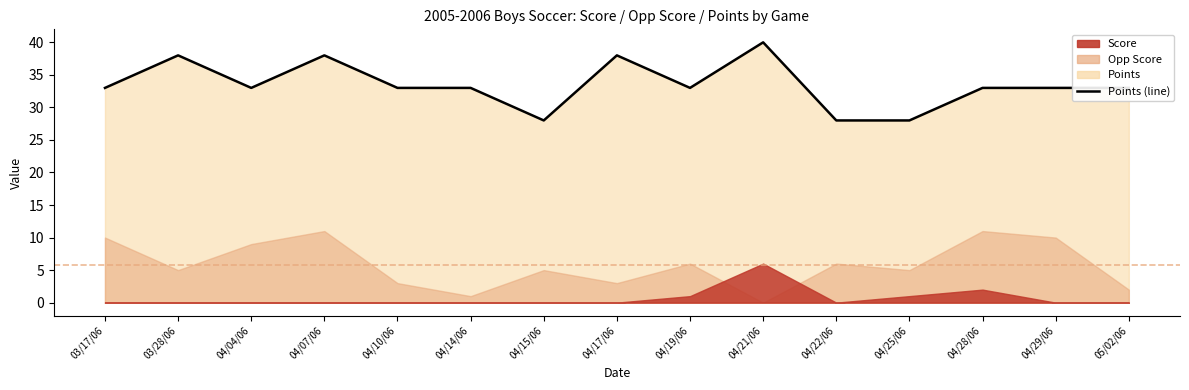

List the labels in order of value, largest first.

04/21/06, 03/28/06, 04/07/06, 04/17/06, 03/17/06, 04/04/06, 04/10/06, 04/14/06, 04/19/06, 04/28/06, 04/29/06, 05/02/06, 04/15/06, 04/22/06, 04/25/06